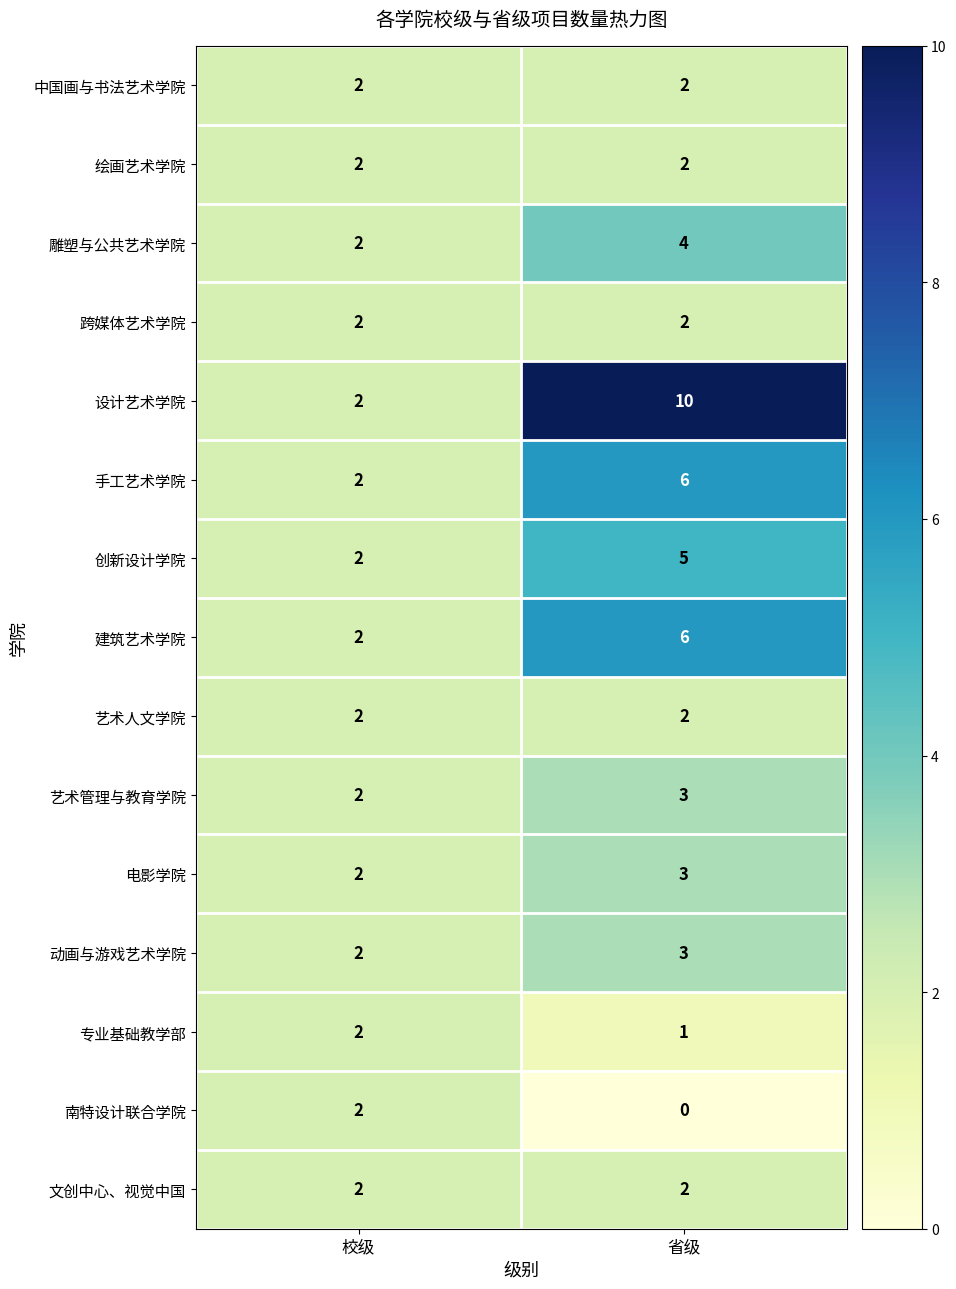

At how many categories does at least one series exceed 0?

2